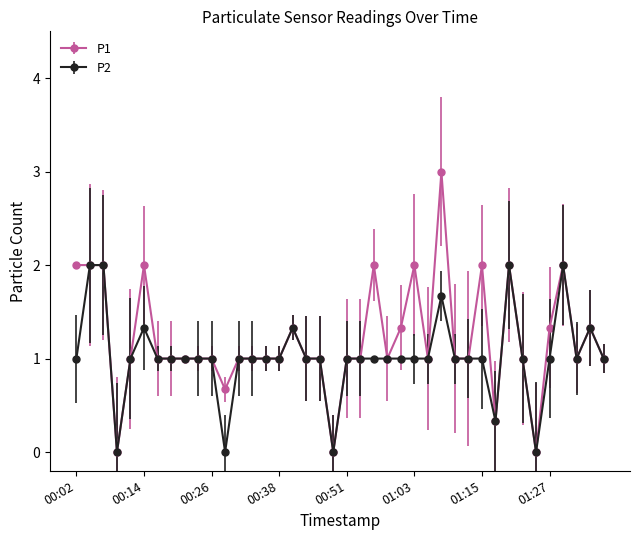

How many series are shown in this chart?

2